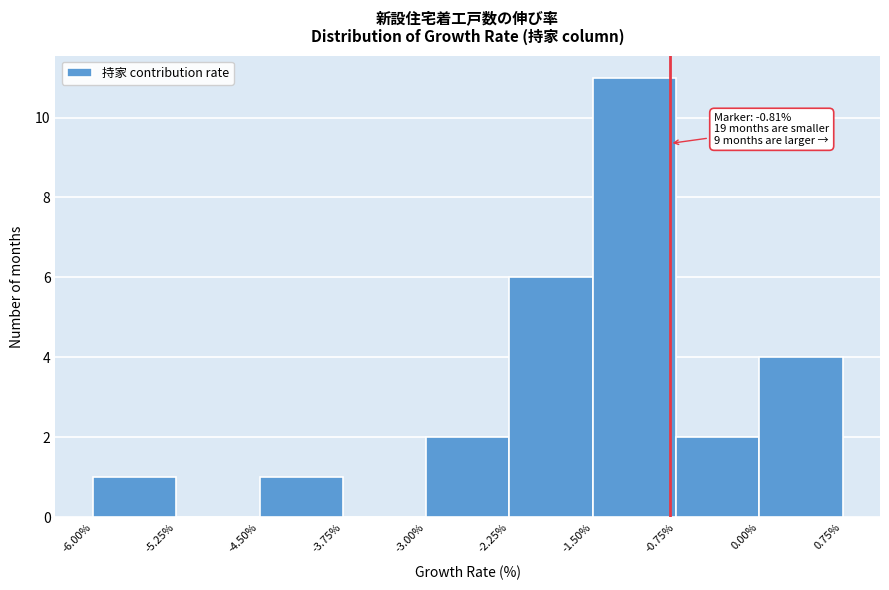

Which range on the x-axis has the tallest bar?

-1.50% to -0.75%